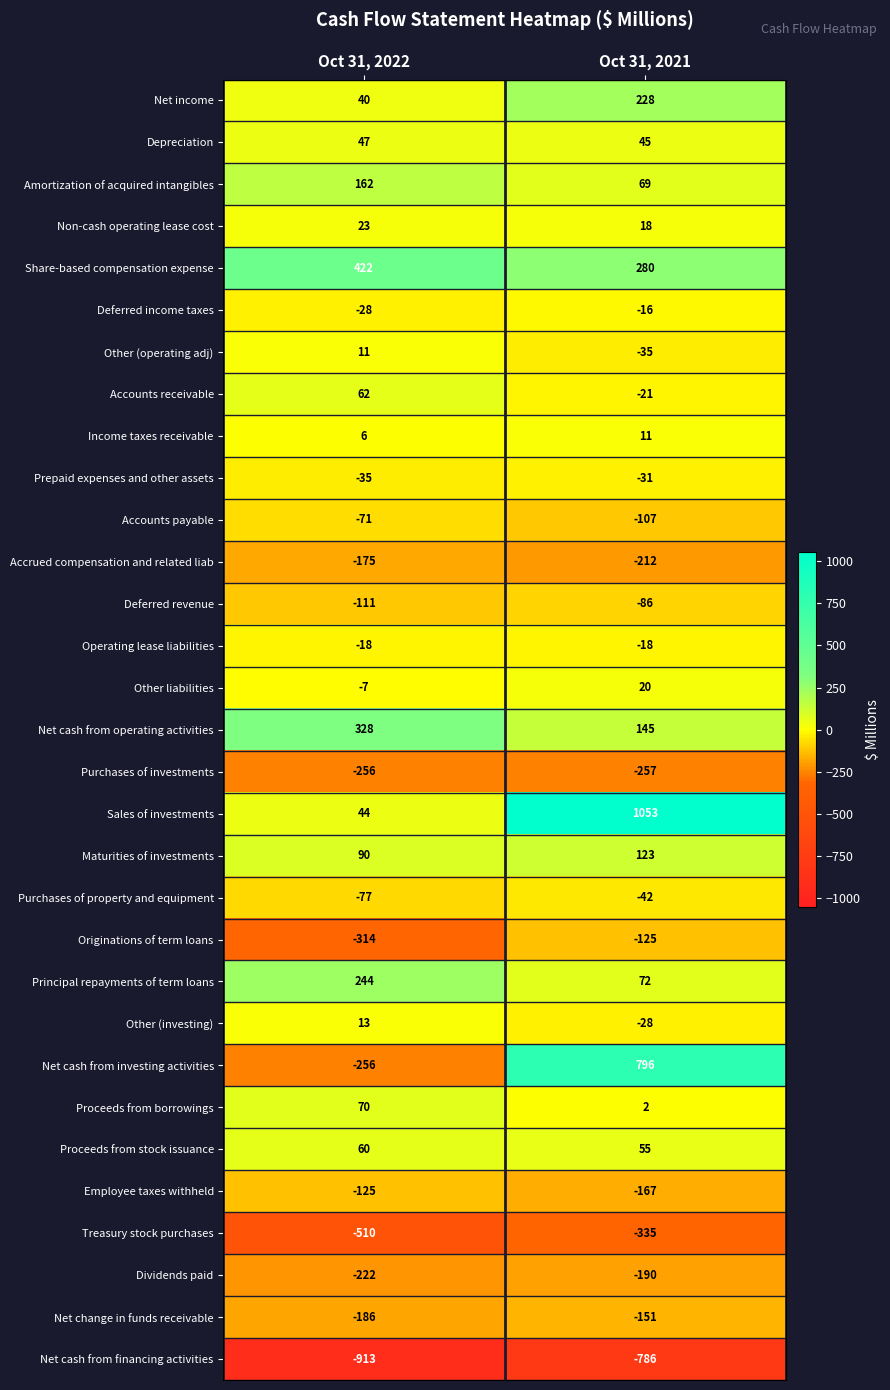

What is the sum of all Other (investing) values?

-15